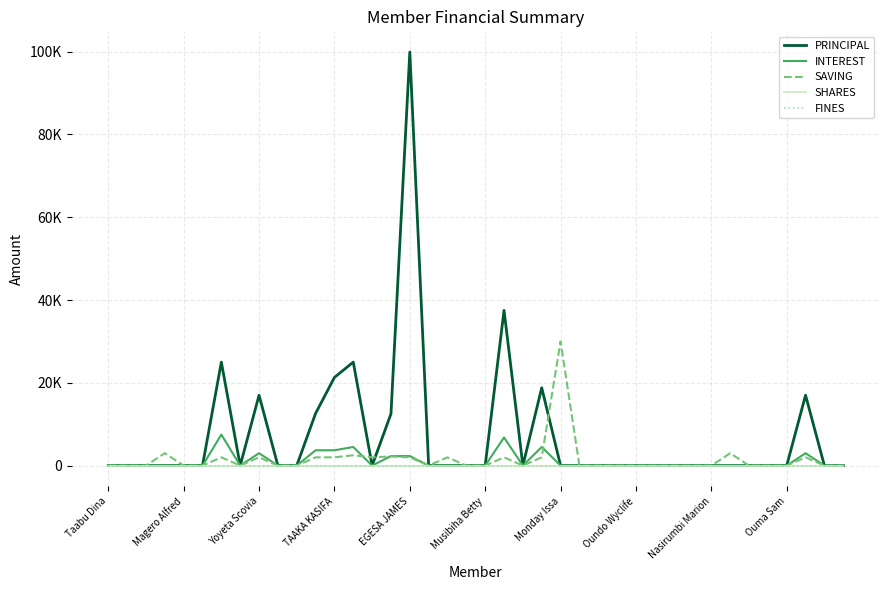

At how many categories does at least one series exceed 65411?

1